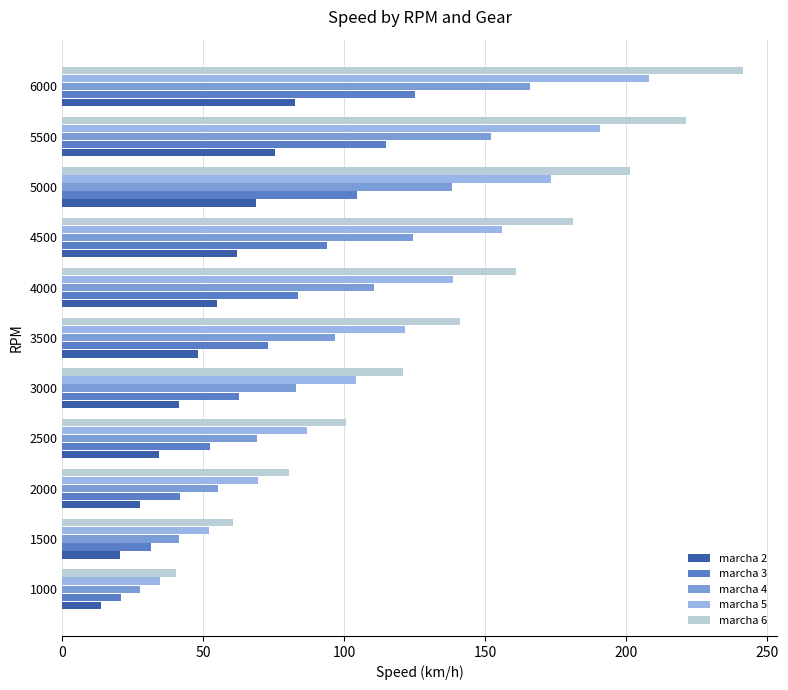

The marcha 4 series shows 124.4 at 4500. True or false?

True